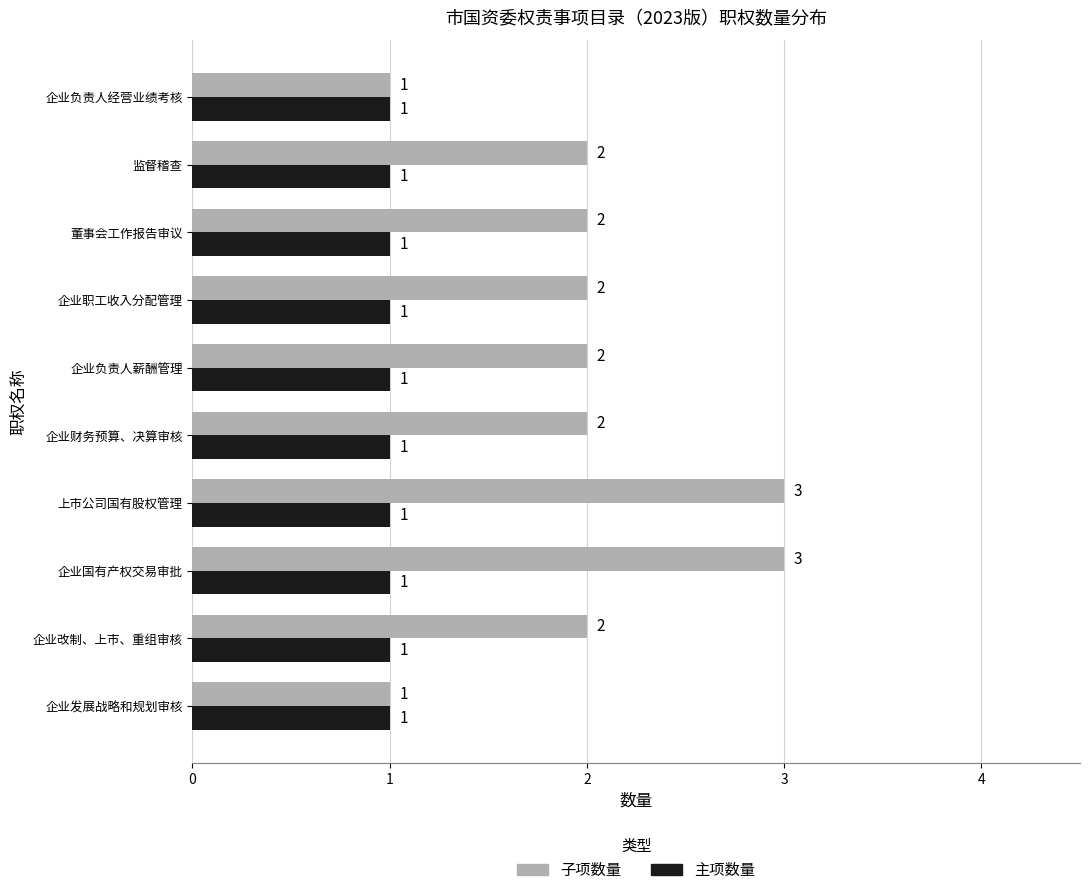

Which series has the widest spread of values?

子项数量